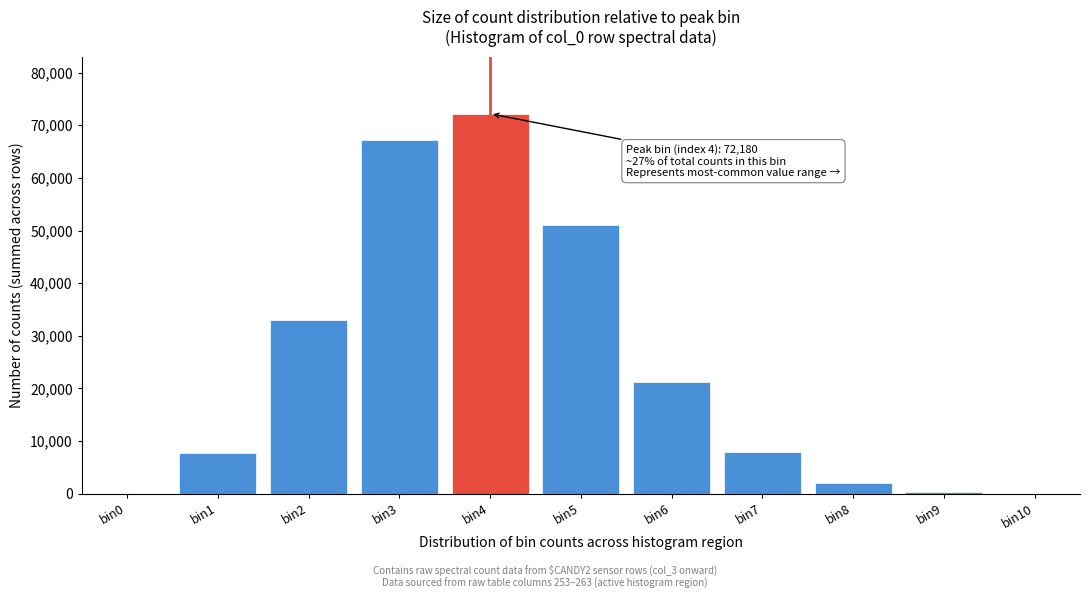

Approximately how many times larger is the value at bin5 compared to bin1?

6.6